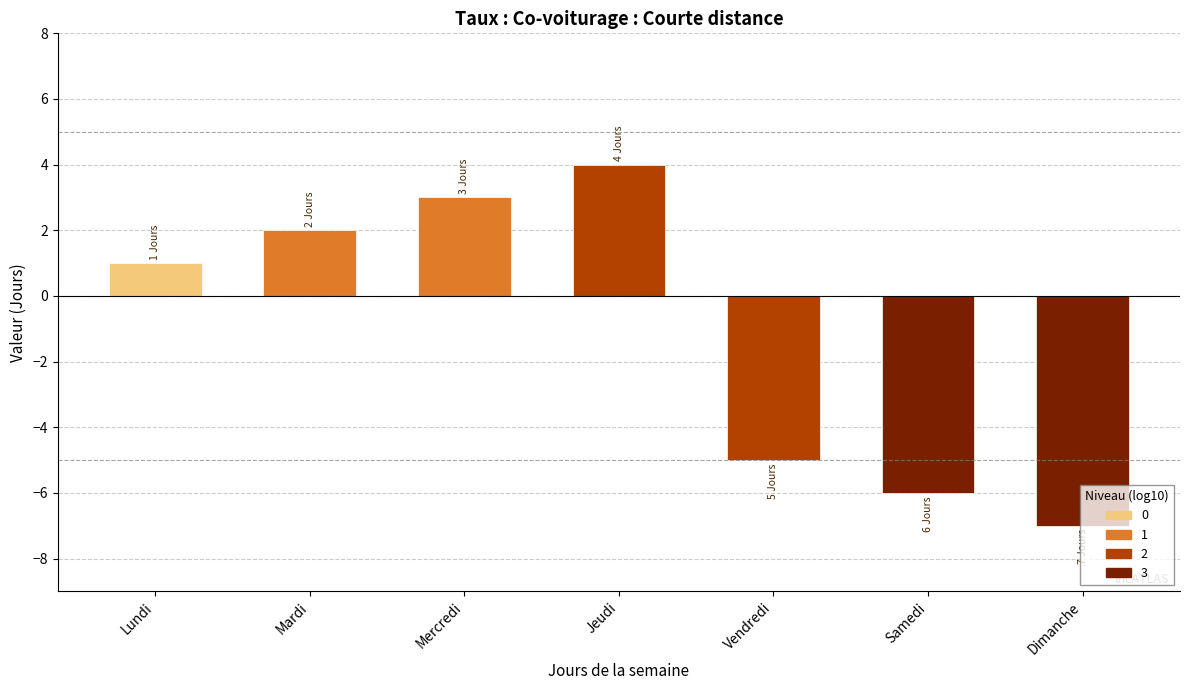

Between Mardi and Jeudi, which series saw the biggest shift?

Valeur positive (Jours 1-4)